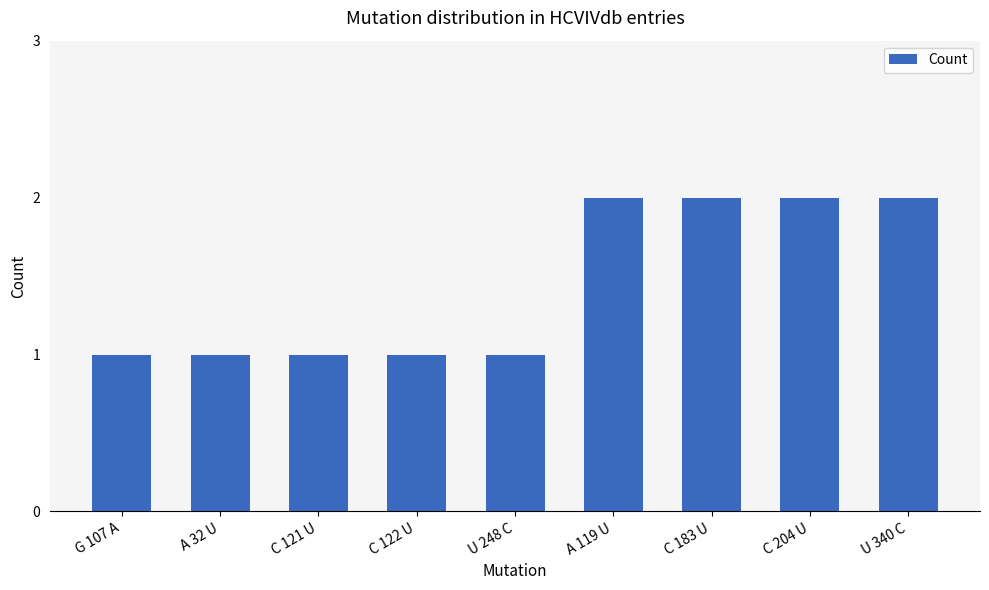

What is the label of the 4th bar from the right?

A 119 U